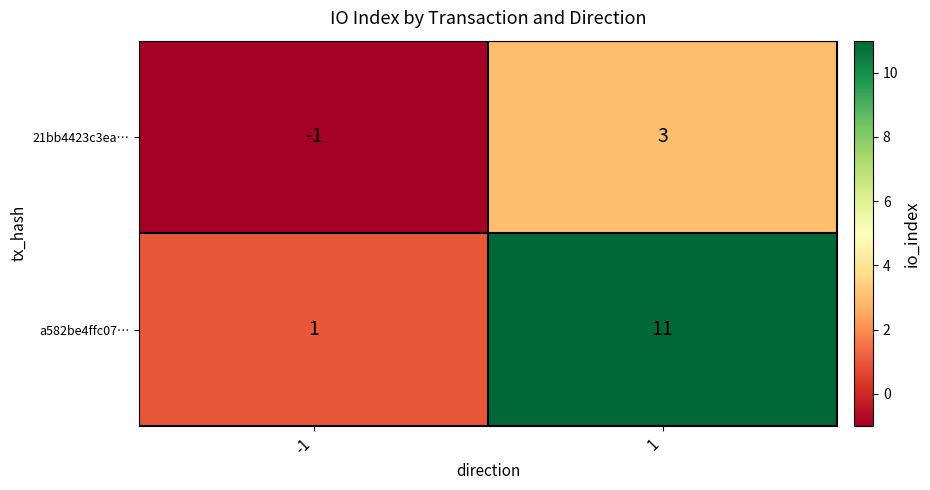

What value does the a582be4ffc07… series have at 1?

11